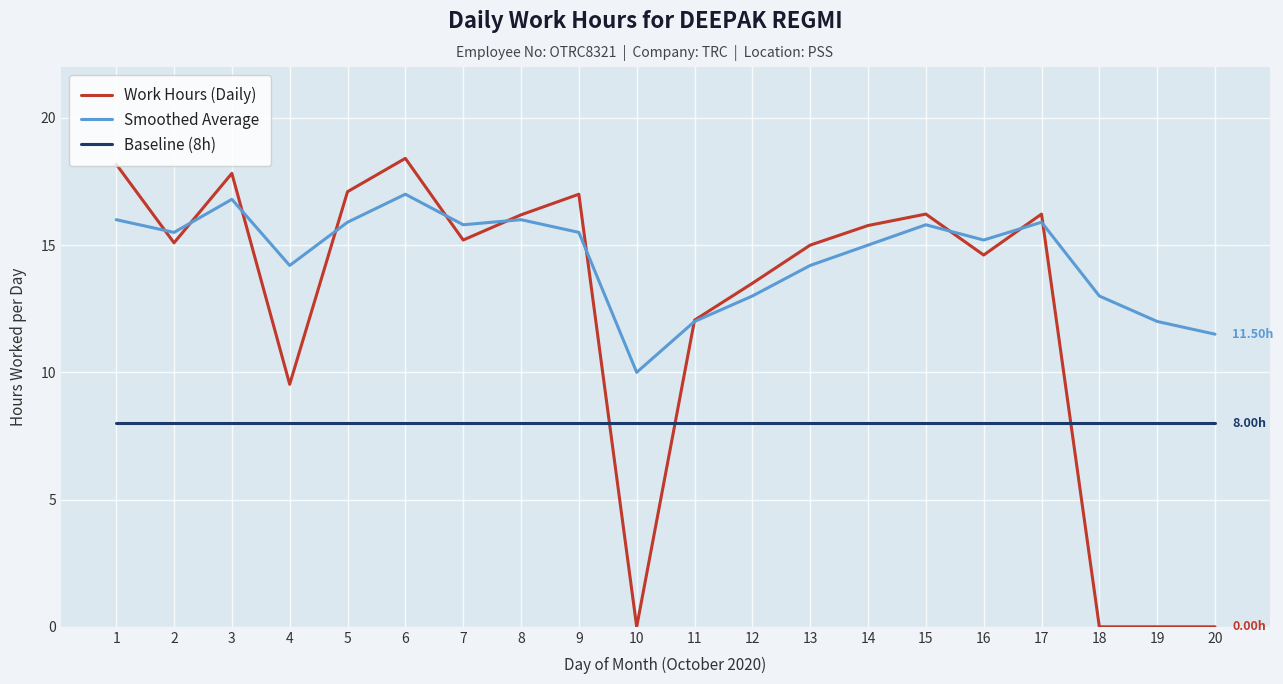

Count the number of data series in this chart.

3